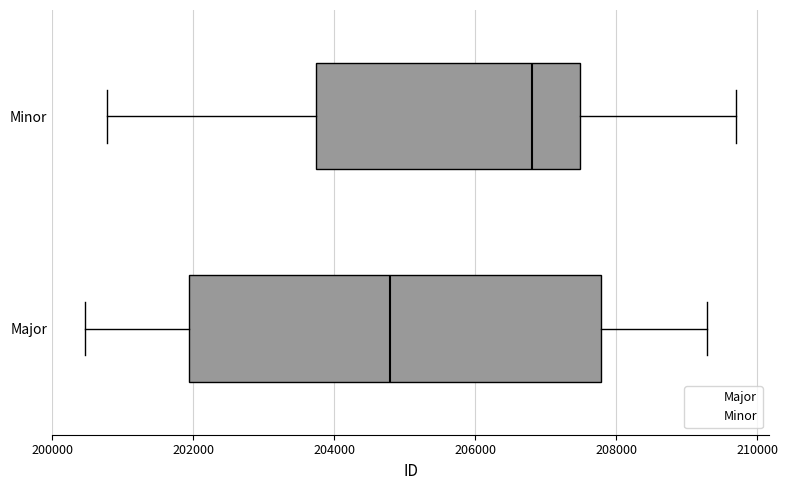

Which box has the furthest to the right median line?

Minor